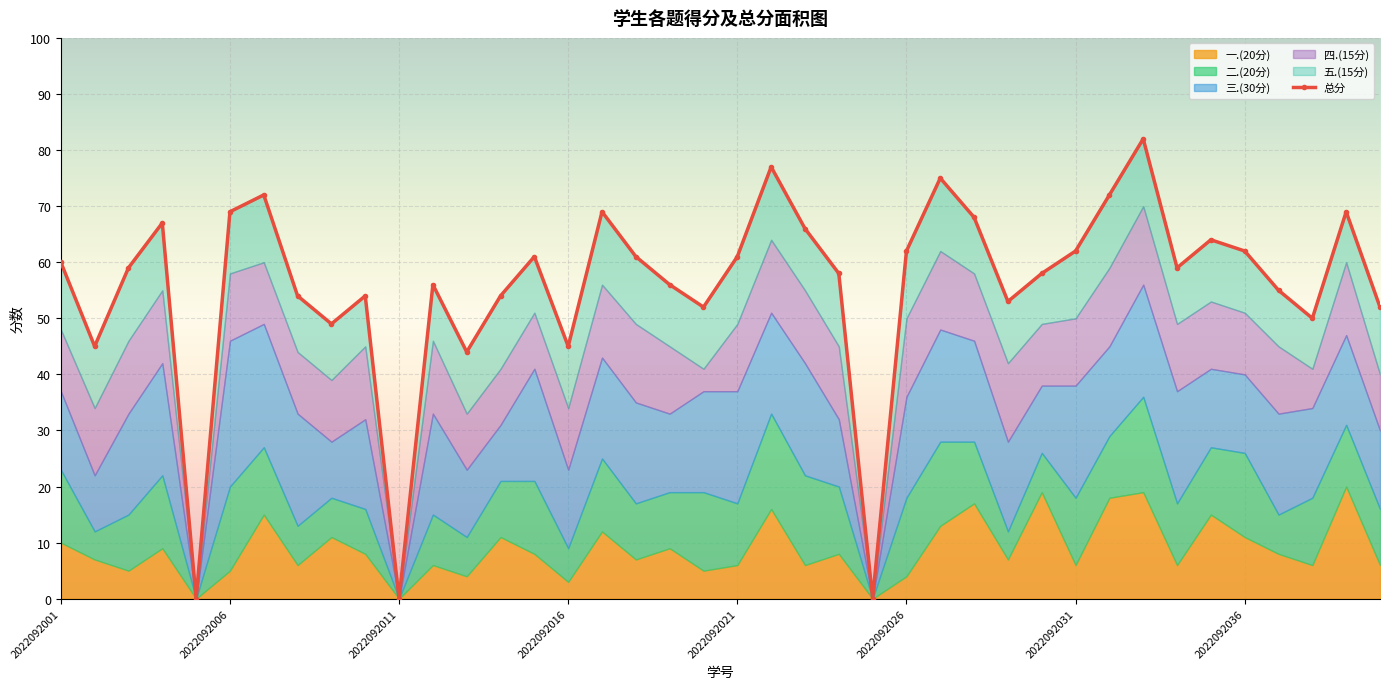

How many data points in 总分 are less than 59?

19